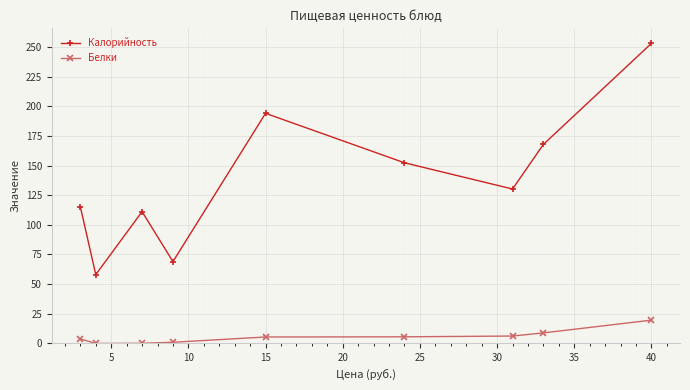

What is the value of the Калорийность point at the 4th from the left?

69.0